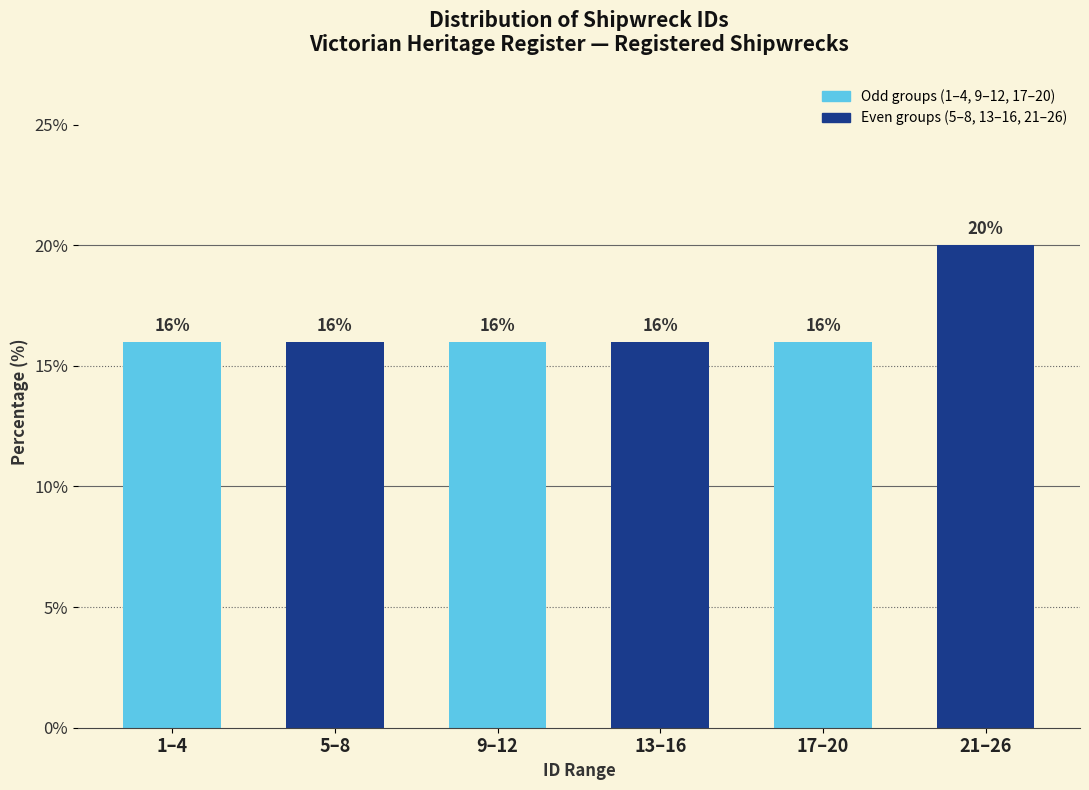

Reading right to left, list all the values displayed in this chart.

20	16	16	16	16	16